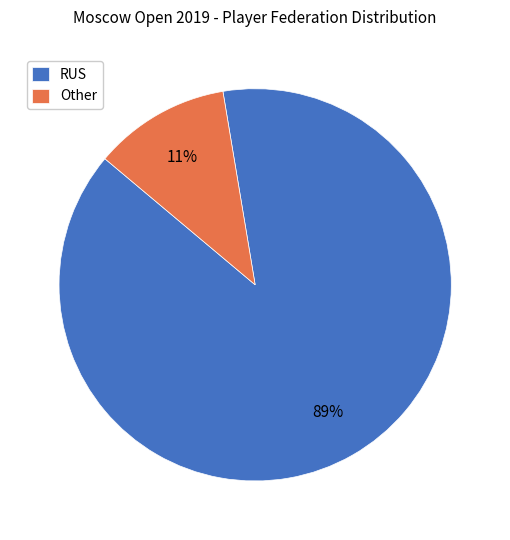

To the nearest percent, what is the combined percentage of Other and RUS?

100%